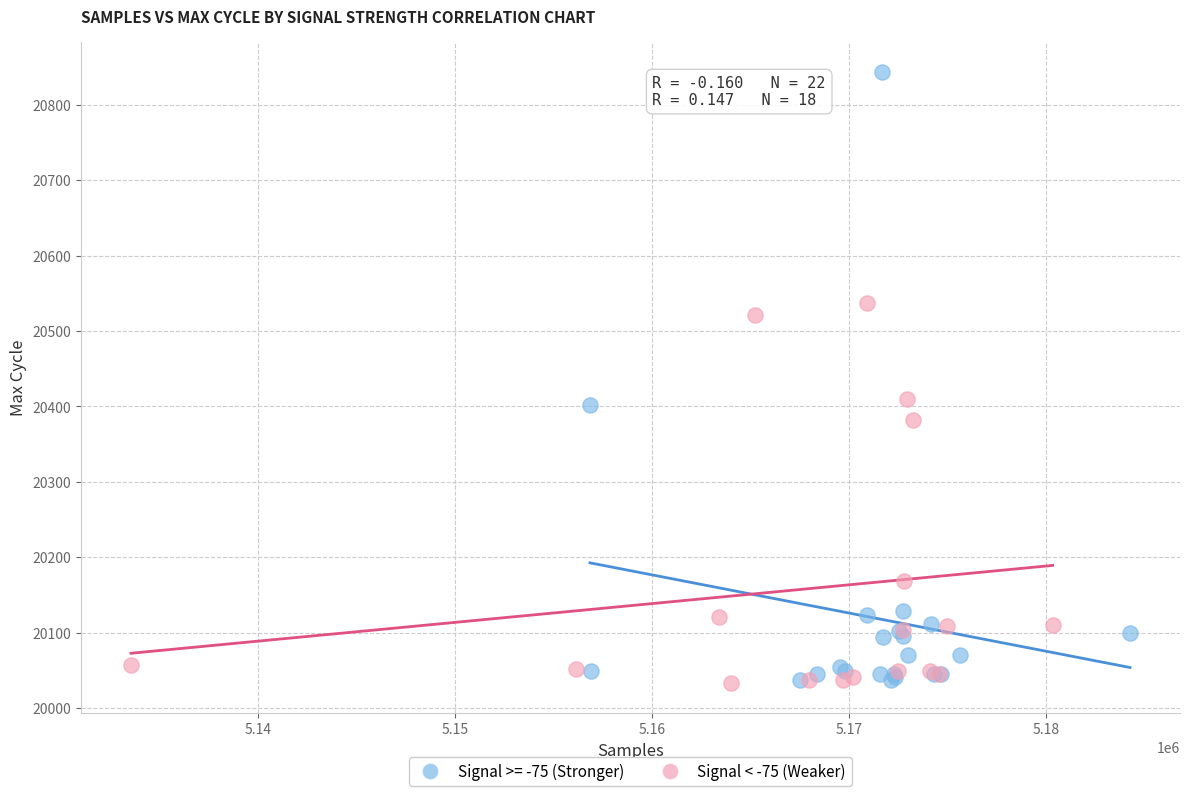

Which series has the widest spread of Y values?

Signal >= -75 (Stronger)